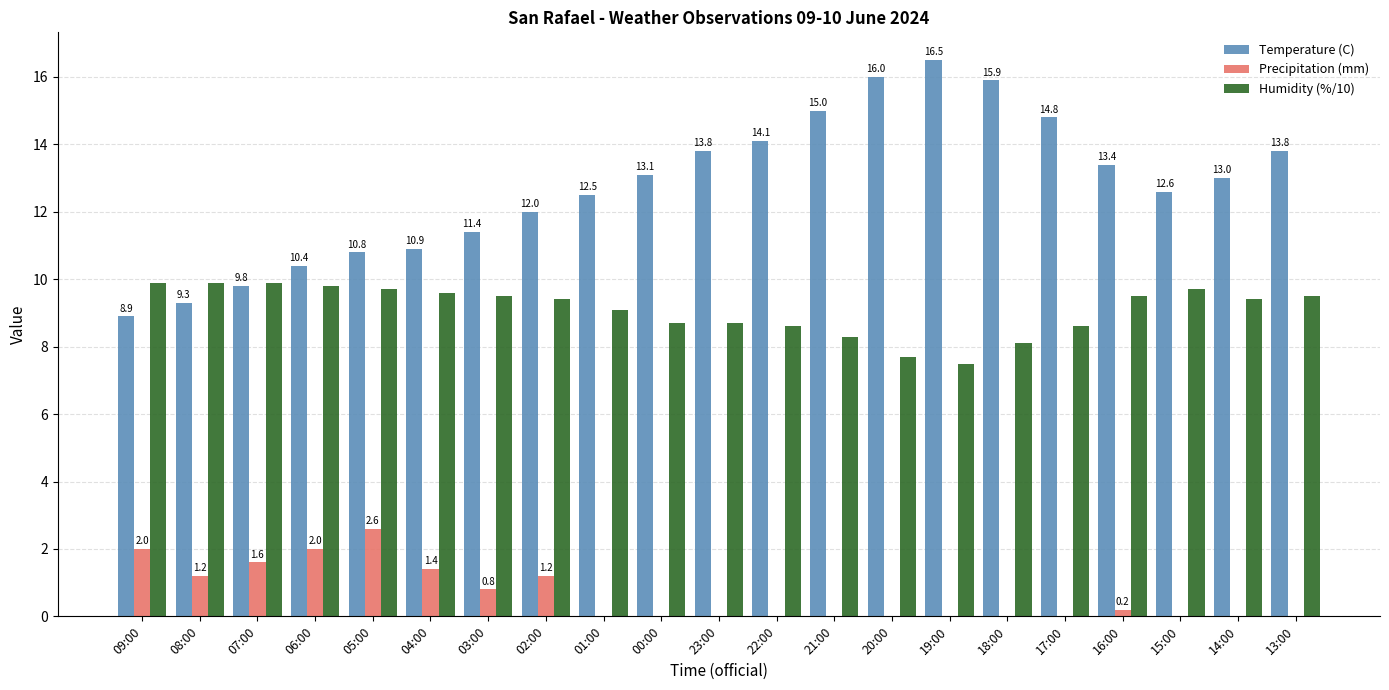

The value of Temperature (C) at 19:00 is 16.5. True or false?

True